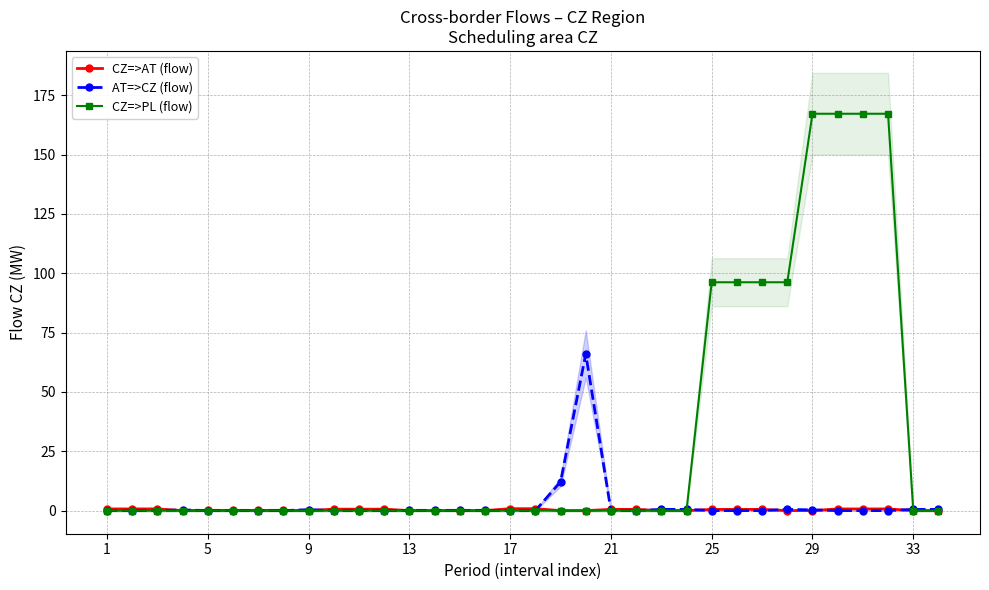

True or false: CZ=>PL (flow) has a value of 96.2 at 25.

True